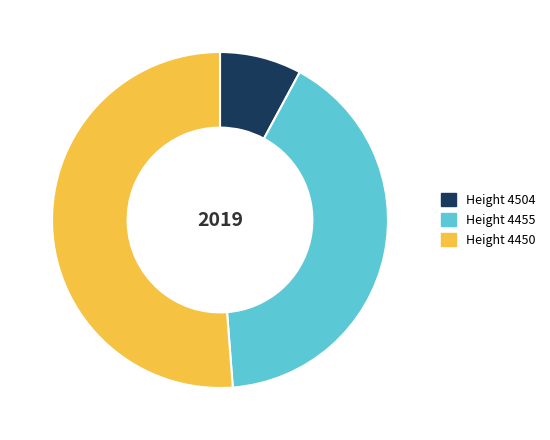

Count the number of slices in the pie.

3